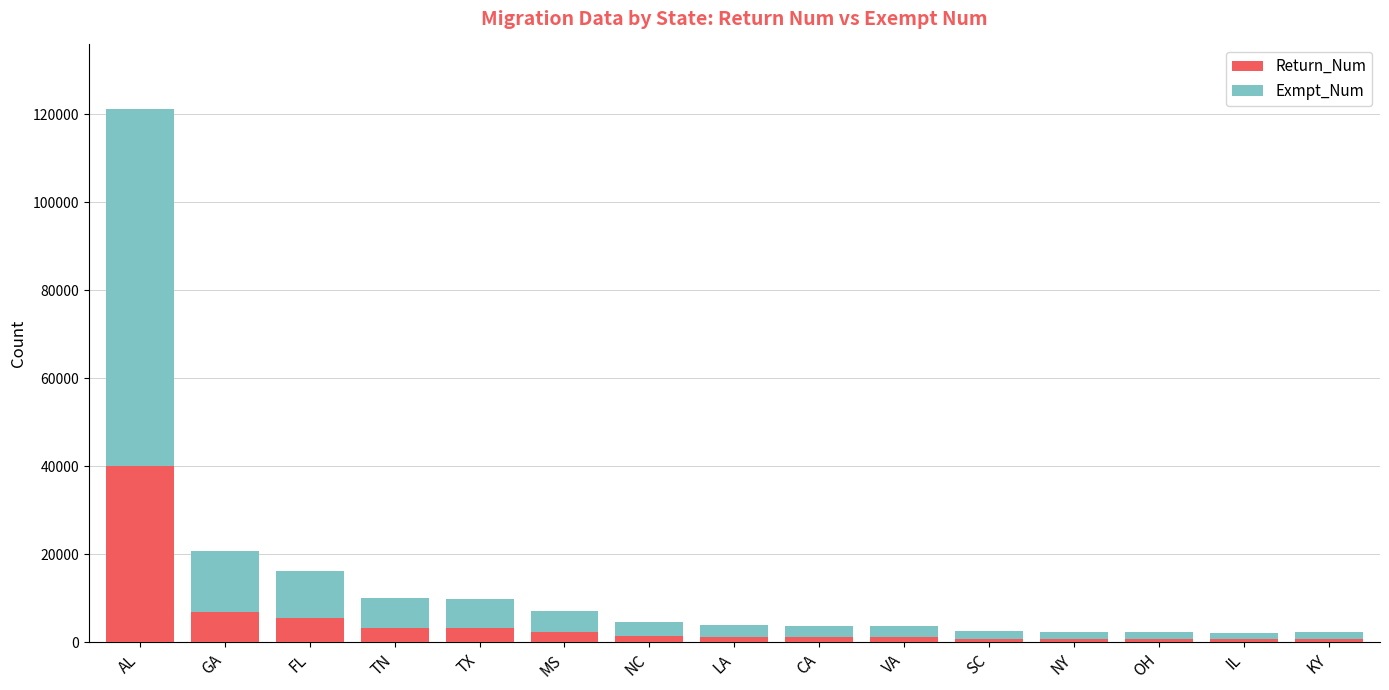

At which category is the sum across all series the highest?

AL